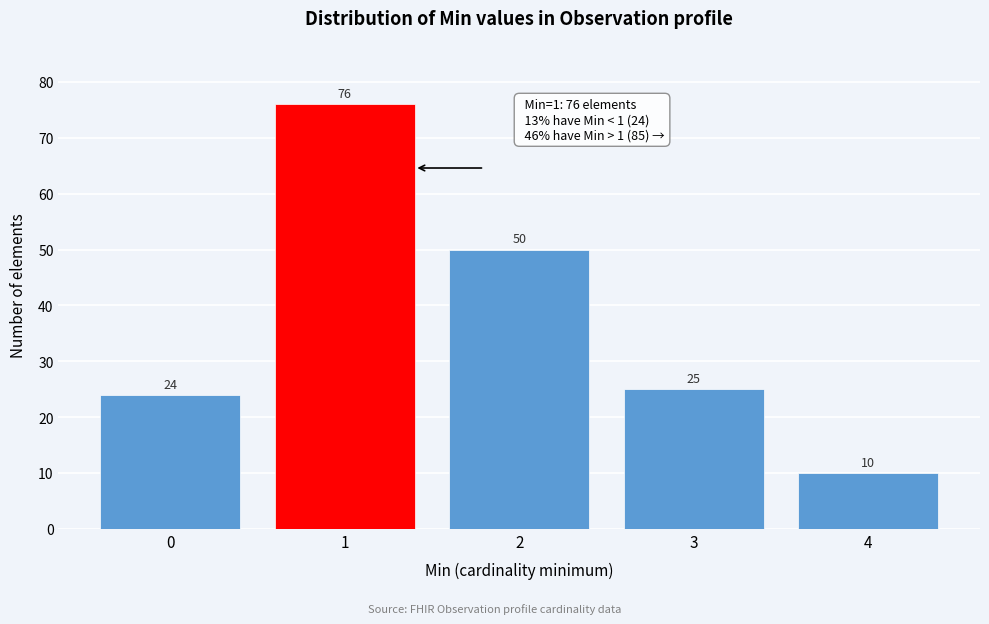

Reading left to right, transcribe all the data shown in this chart.

0=24	1=76	2=50	3=25	4=10